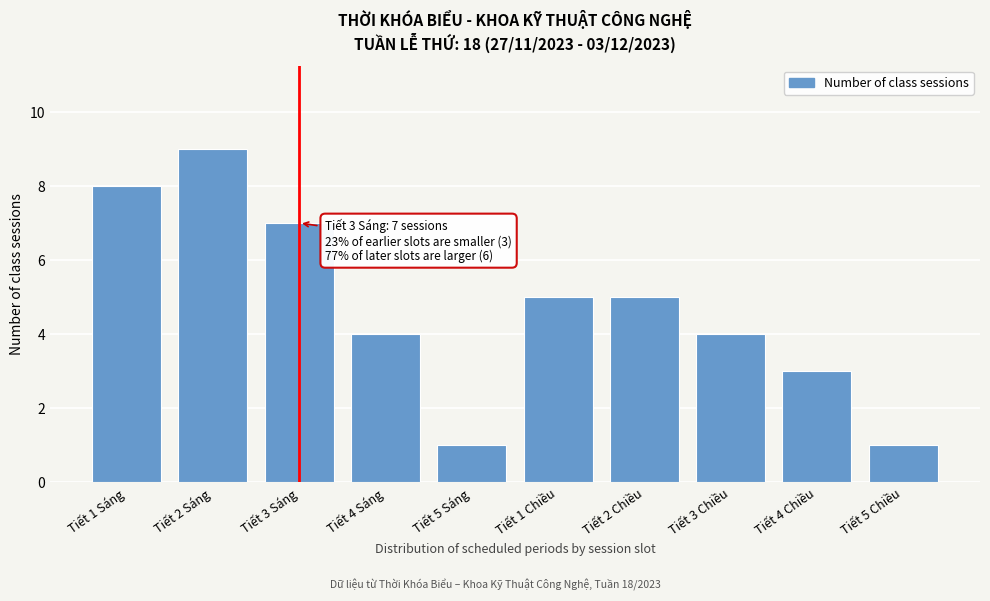

Reading left to right, extract all data points from this chart.

8	9	7	4	1	5	5	4	3	1